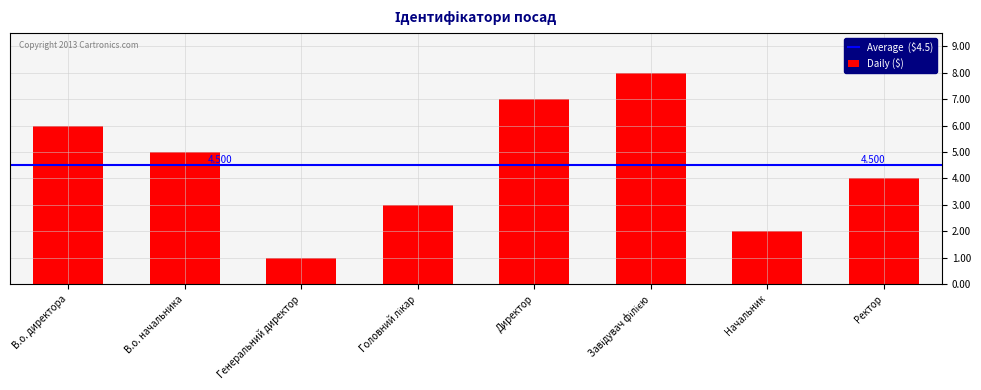

Which category has the lowest value across all series?

Генеральний директор